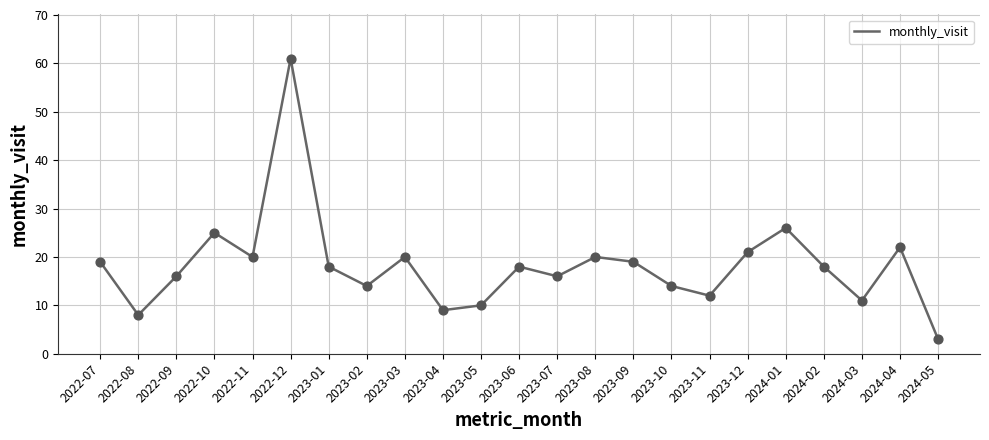

What is the ratio of the value at 2022-12 to the value at 2024-04?

2.8